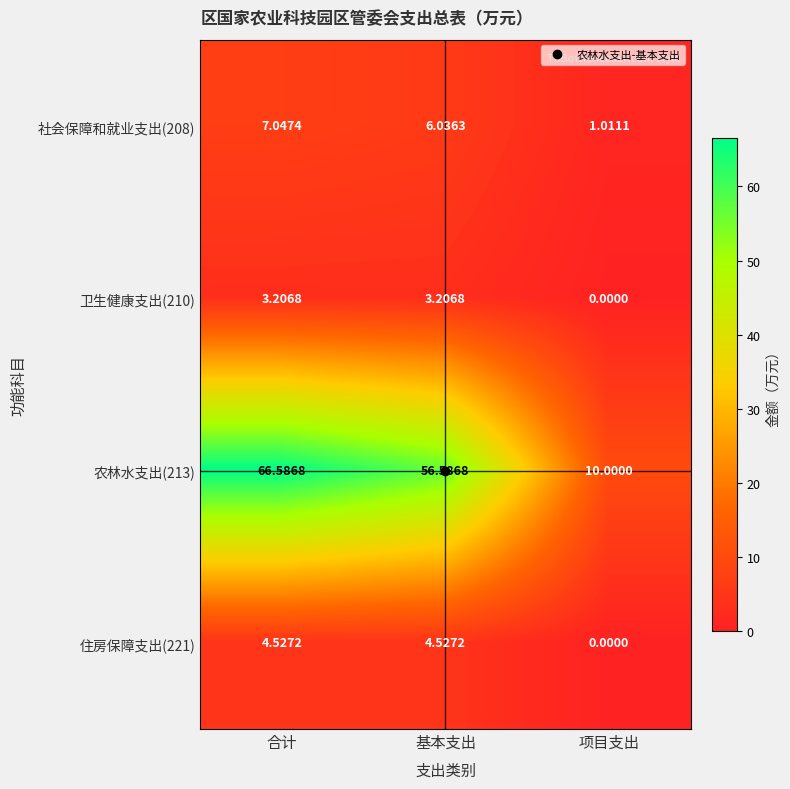

At which category does the chart reach its peak across all series?

合计